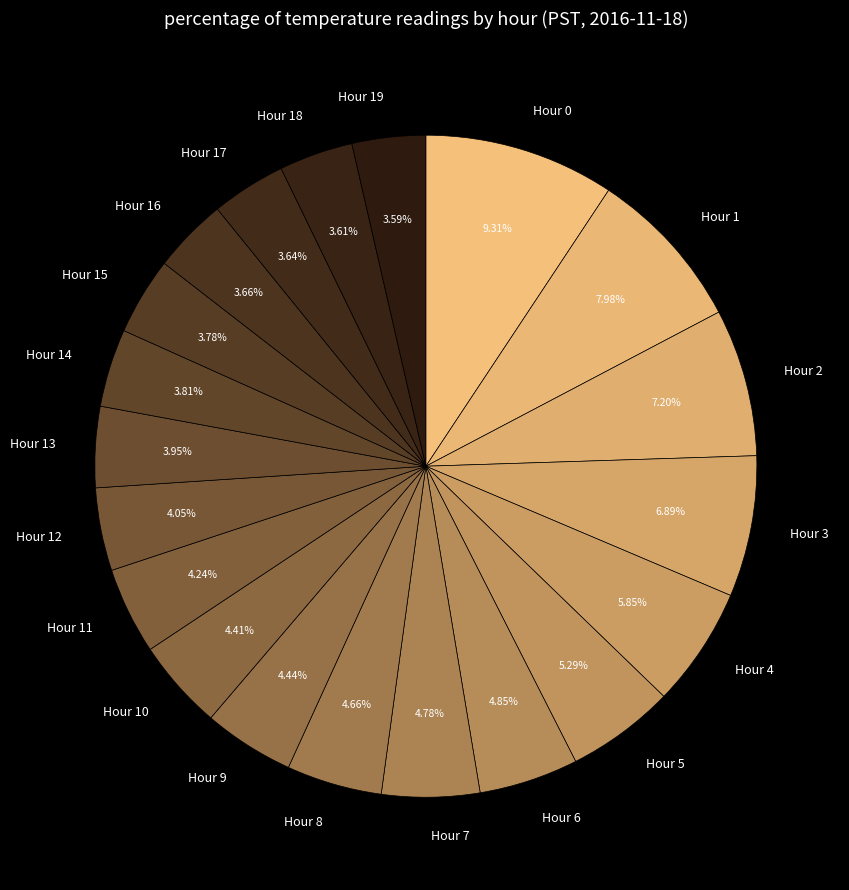

Is Hour 3 the majority of the pie?

No